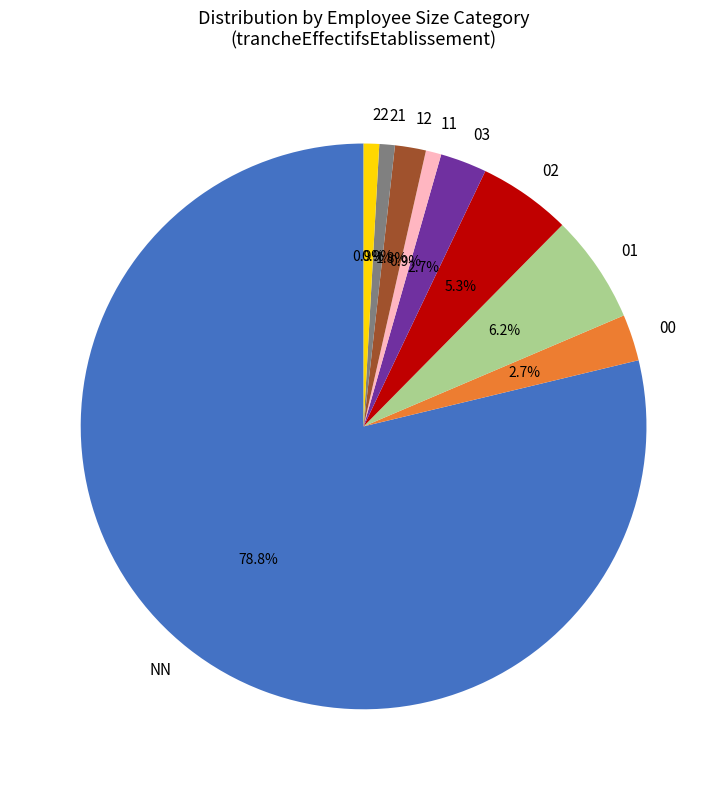

What is the largest slice in the pie chart?

NN